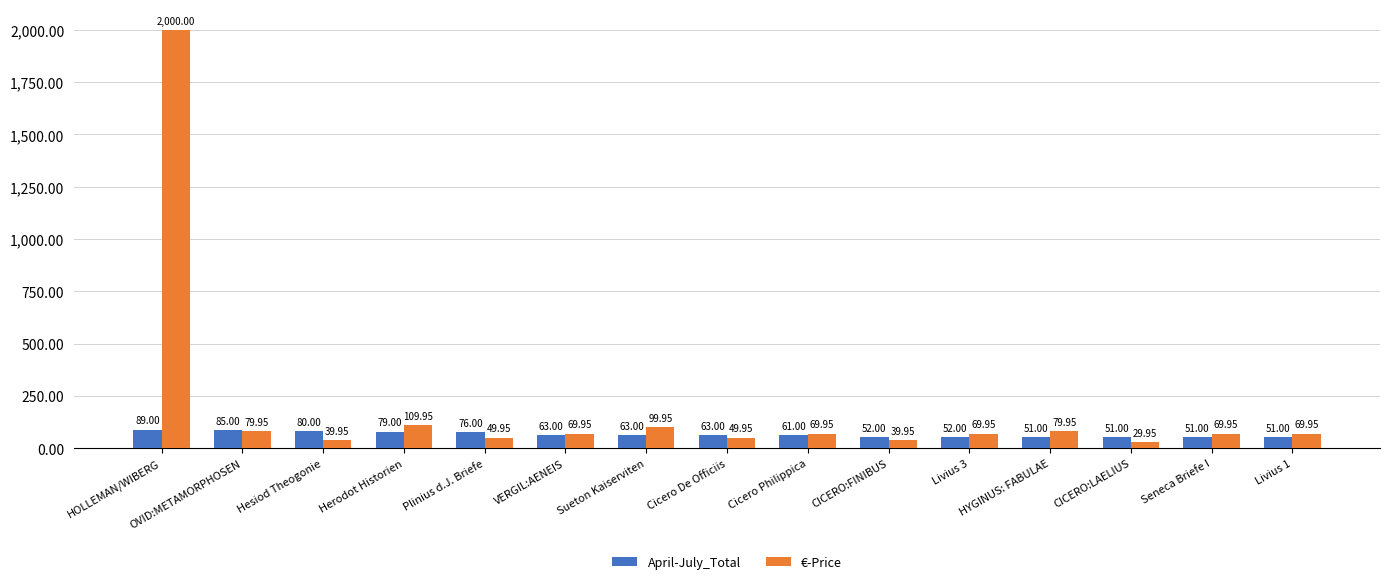

How many categories are shown in the chart?

15